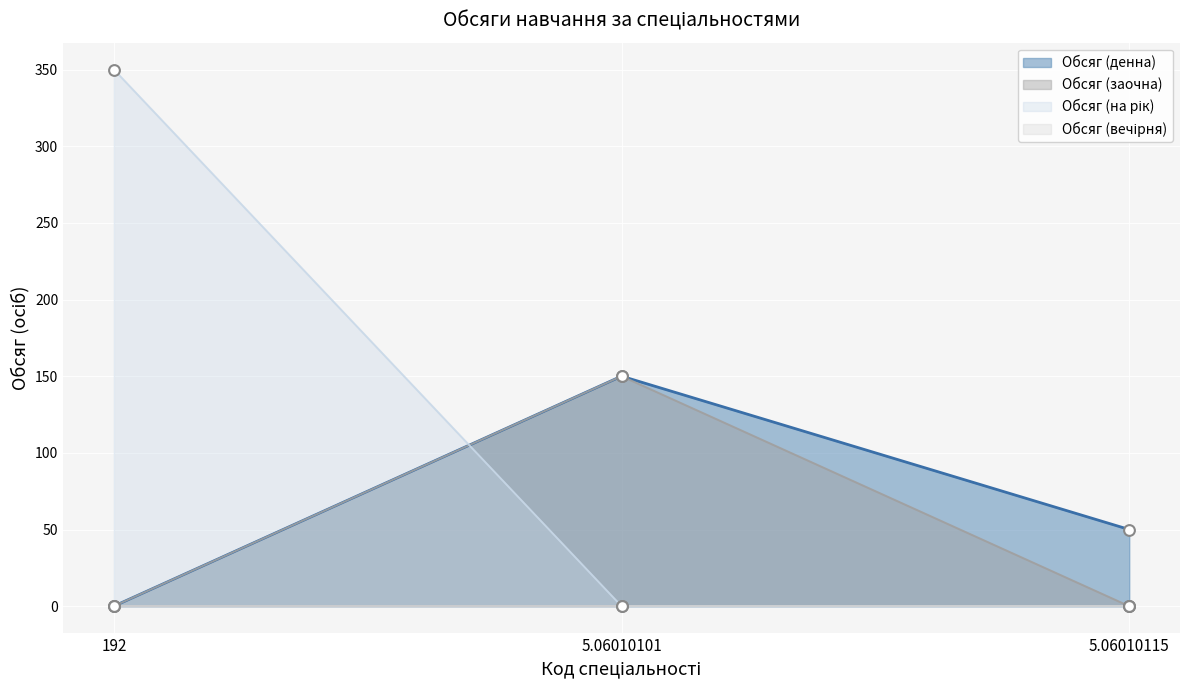

Which series has the widest spread of Y values?

Обсяг (на рік)